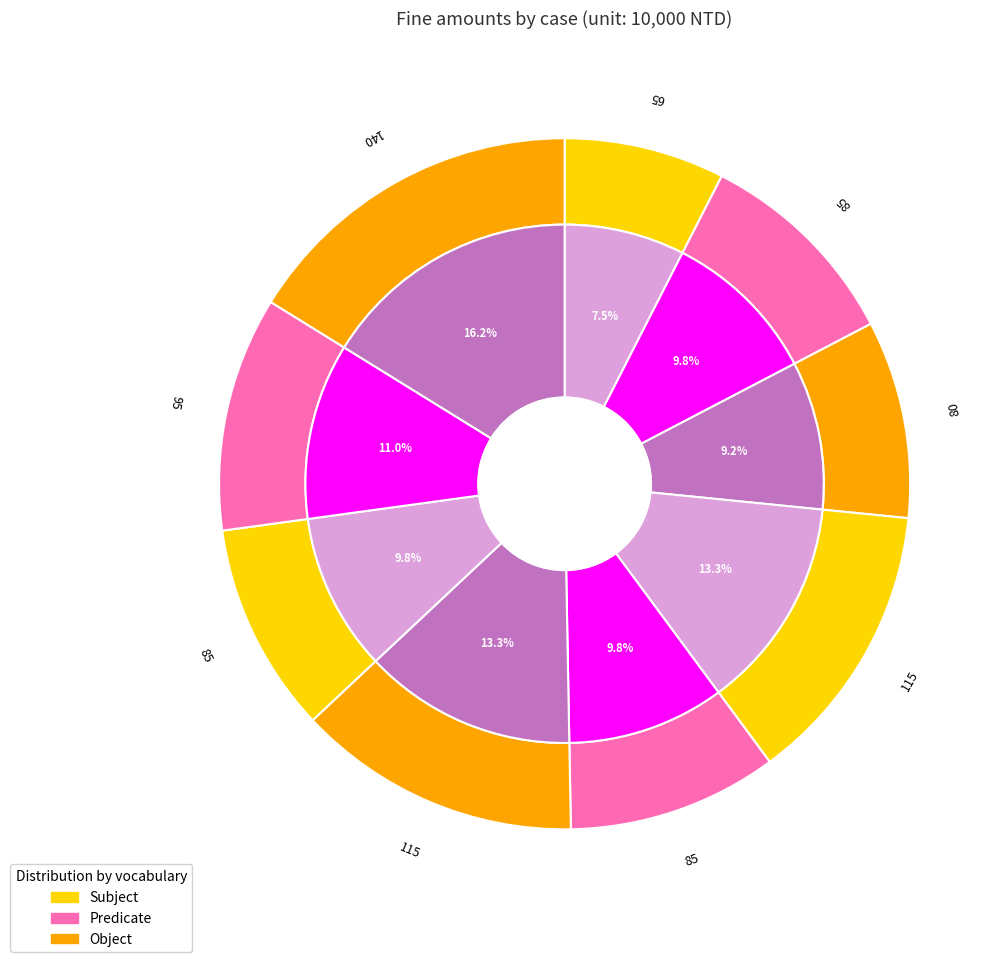

Approximately how many times larger is the value at 6 compared to 5?

1.4